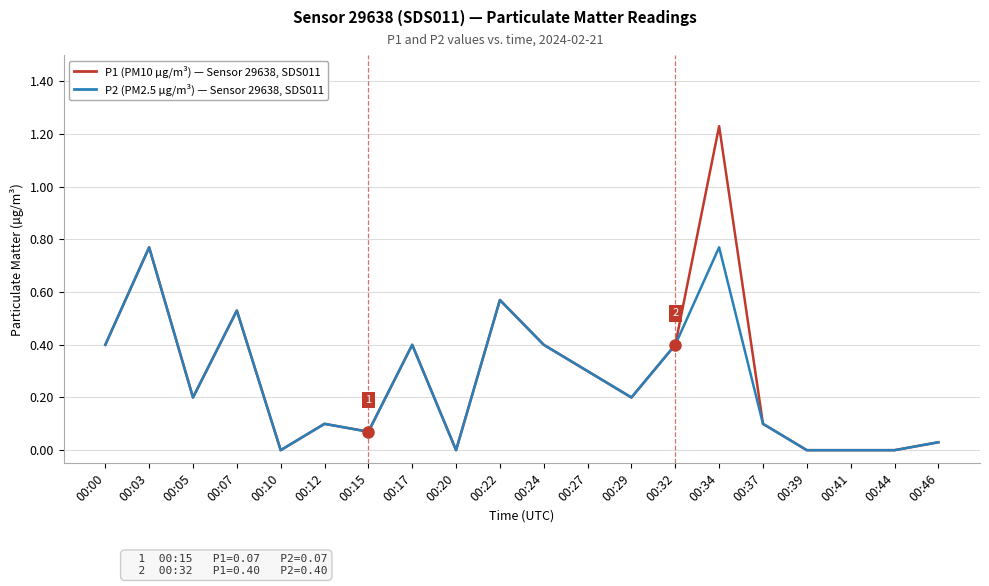

How many lines are shown in the chart?

2